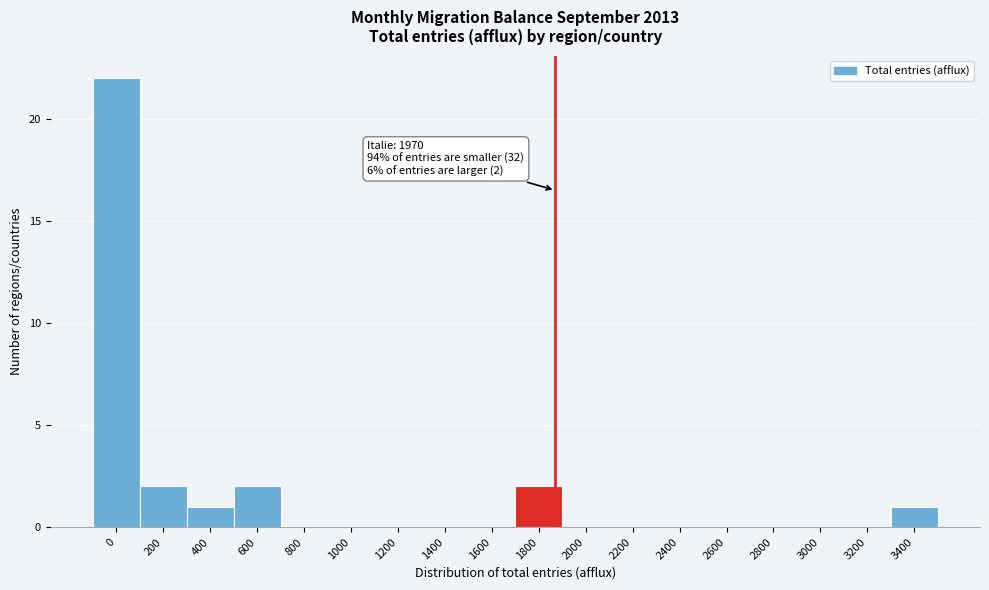

Reading left to right, list all the values displayed in this chart.

0=22	200=2	400=1	600=2	800=0	1000=0	1200=0	1400=0	1600=0	1800=2	2000=0	2200=0	2400=0	2600=0	2800=0	3000=0	3200=0	3400=1